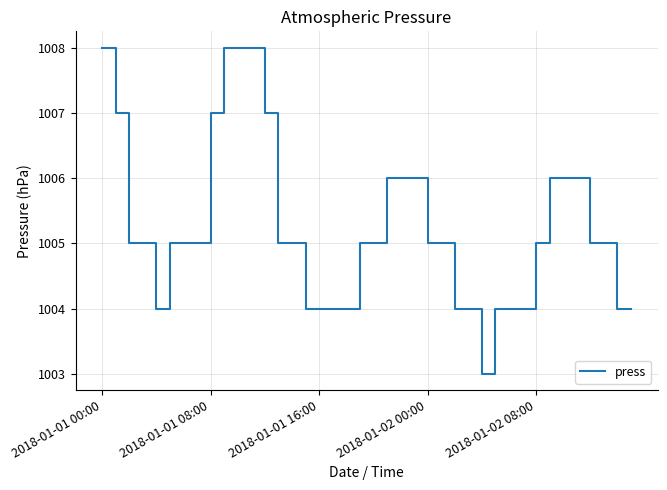

What is the smallest value displayed?

1003